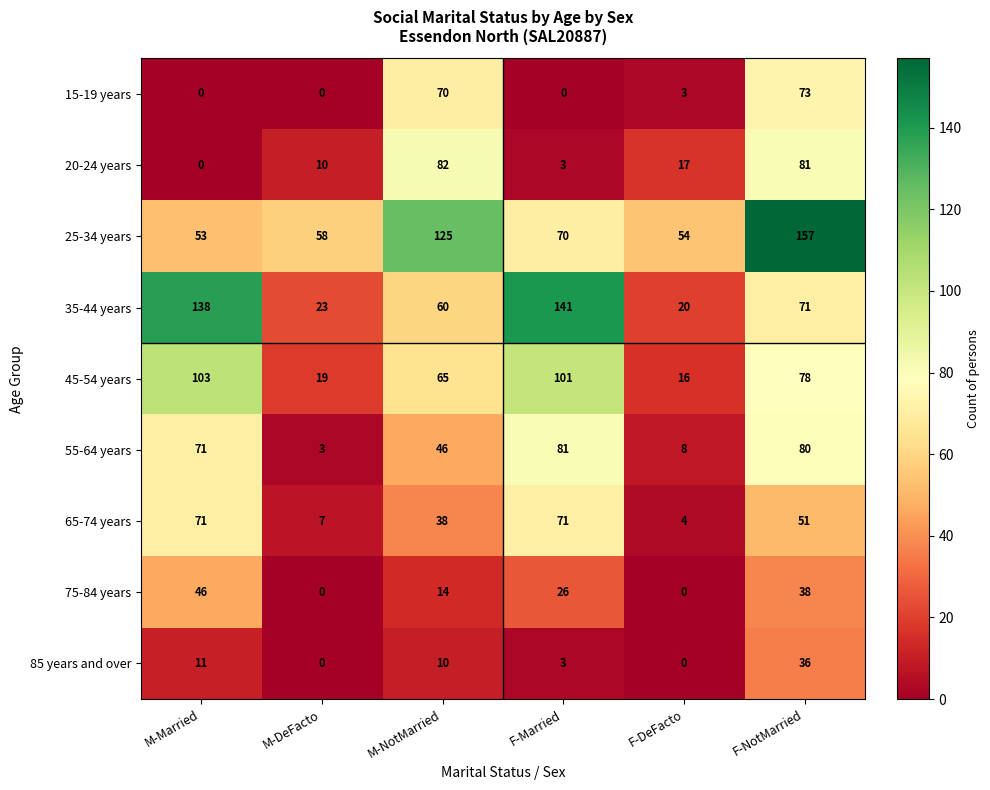

List the series in order of their peak value, highest first.

25-34 years, 35-44 years, 45-54 years, 20-24 years, 55-64 years, 15-19 years, 65-74 years, 75-84 years, 85 years and over